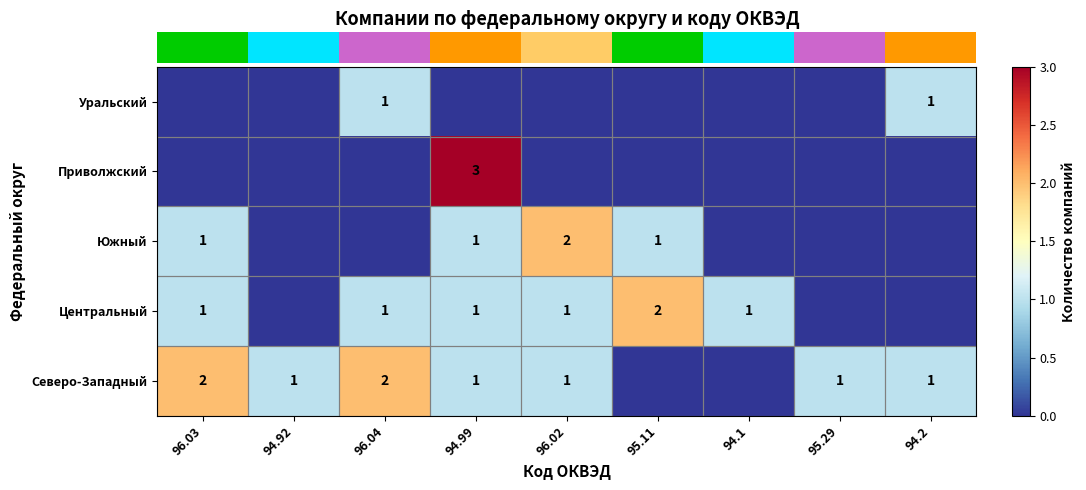

Which category has the highest value across all series?

94.99